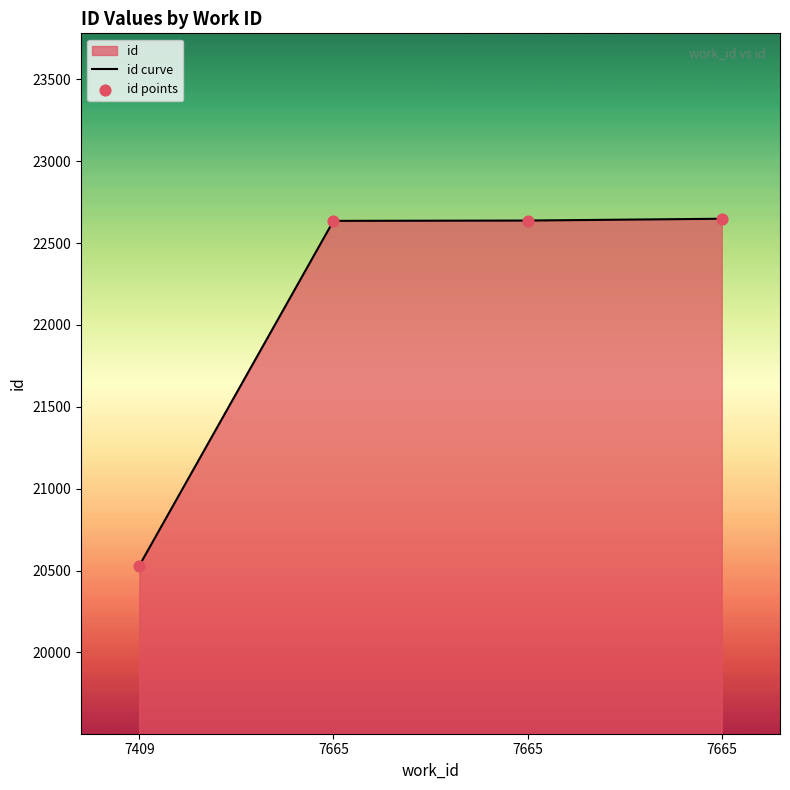

What is the total value across all series at 7665?

45272